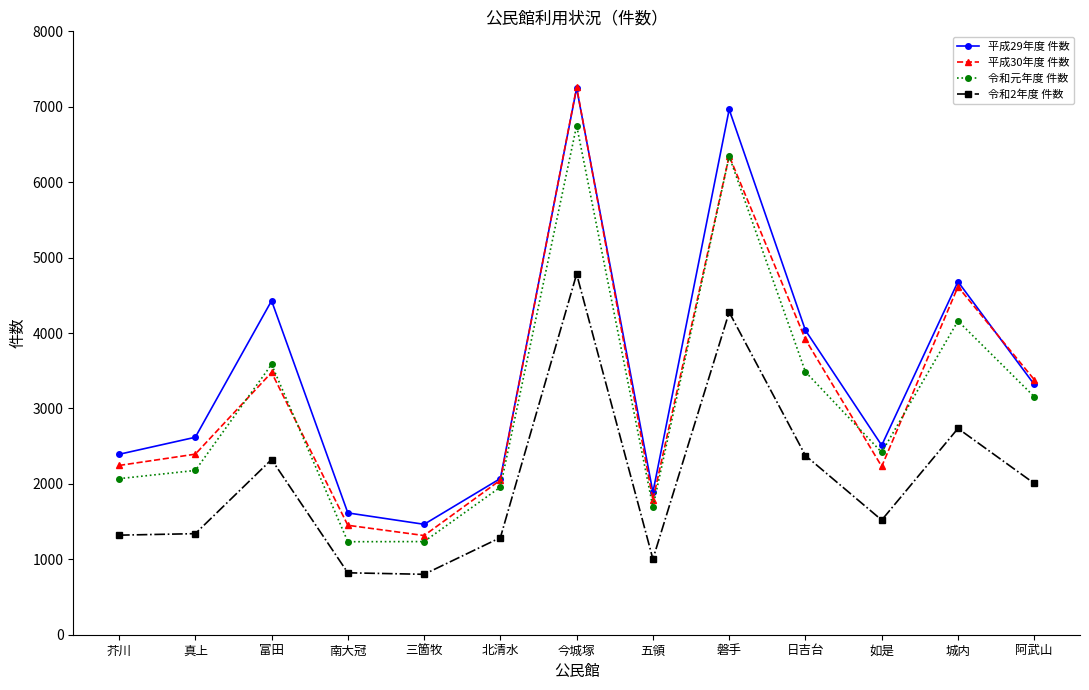

What is the approximate value of 令和元年度 件数 at 真上?

2178